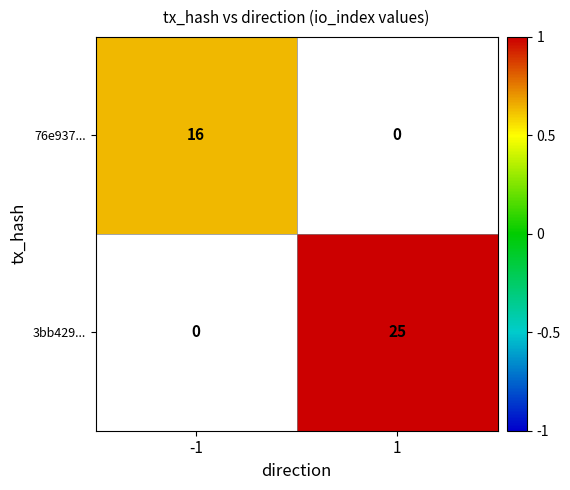

At how many categories does at least one series exceed 0?

2